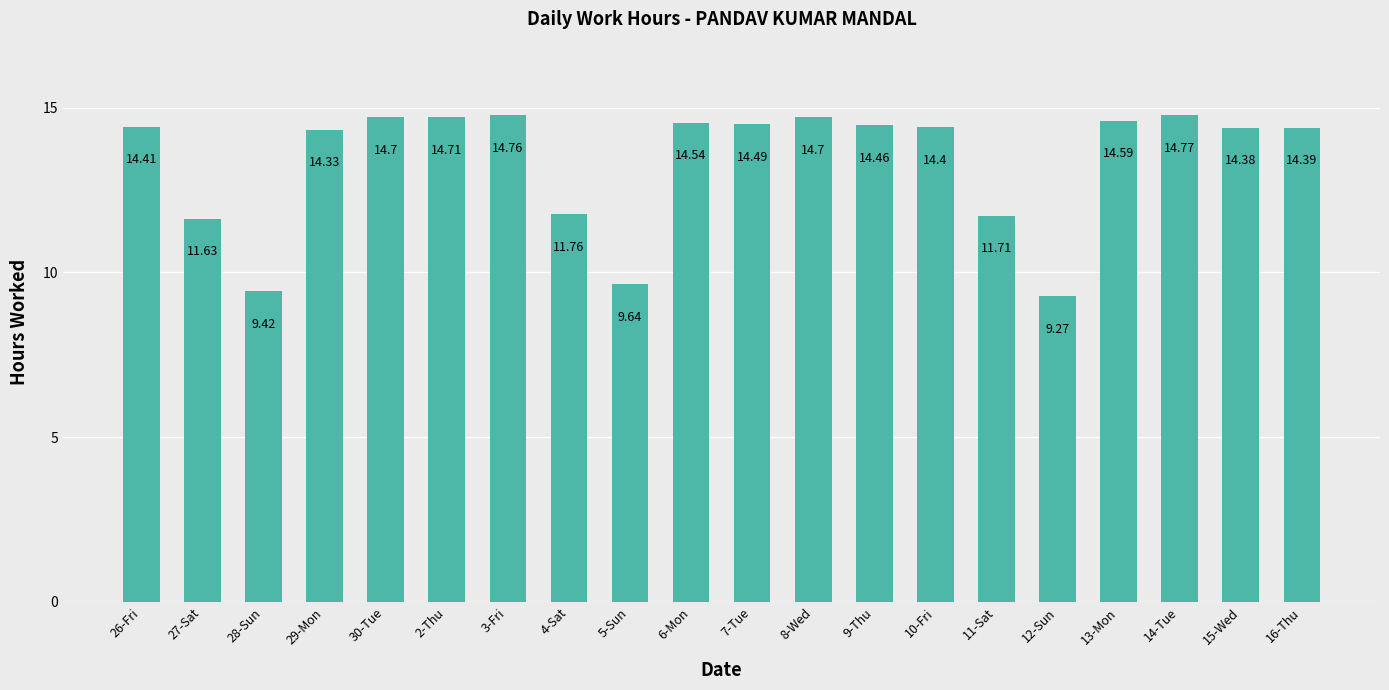

Is it true that the value at 13-Mon is 9.1?

False